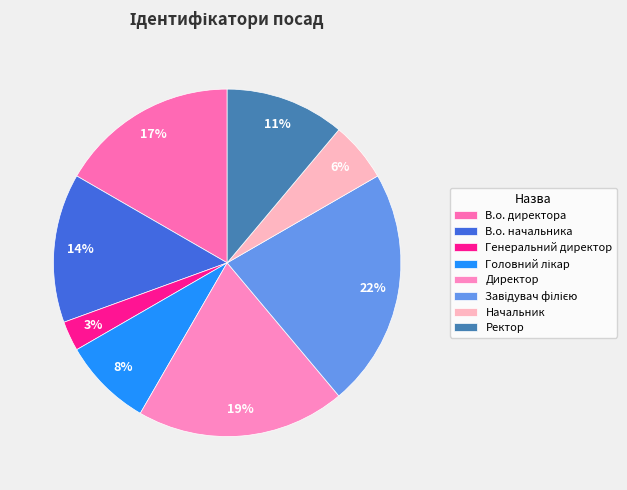

To the nearest percent, what is the difference between the Генеральний директор and В.о. директора slice percentages?

14%